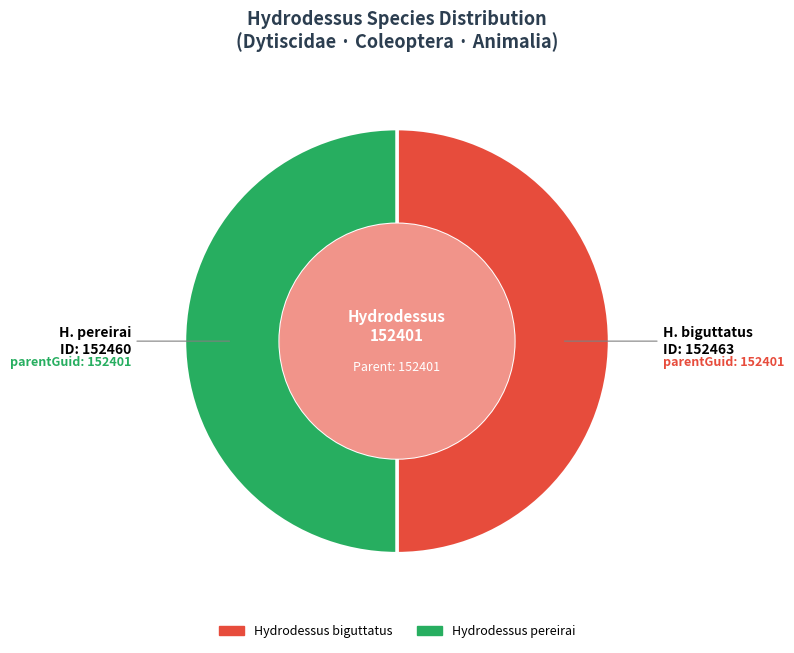

True or false: Hydrodessus biguttatus accounts for 62% of the total.

False